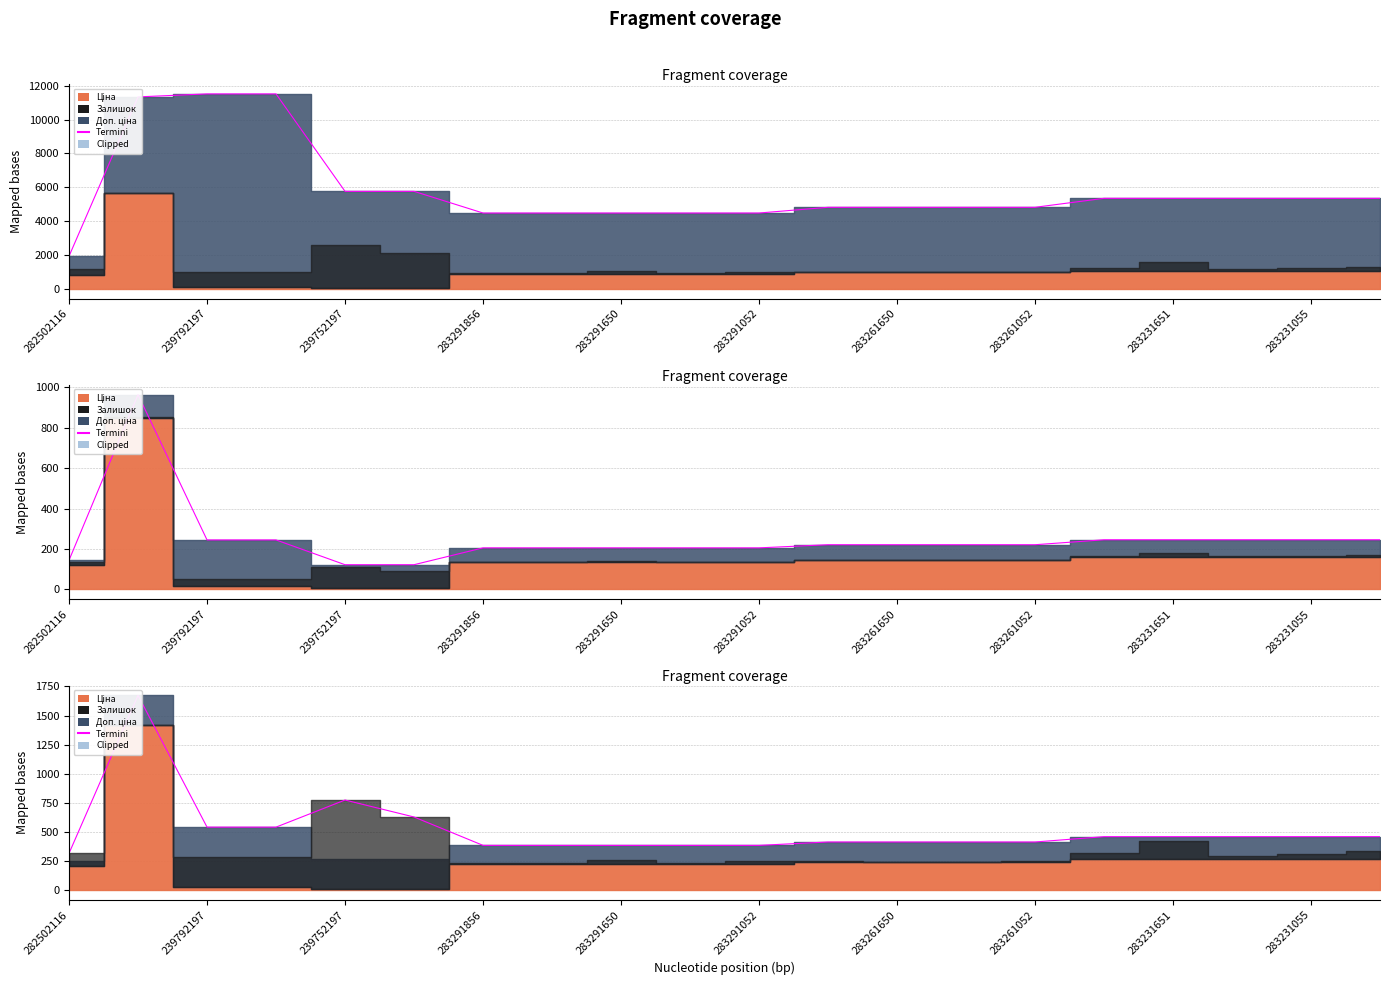

What is the difference between the maximum and minimum values?

1356.7